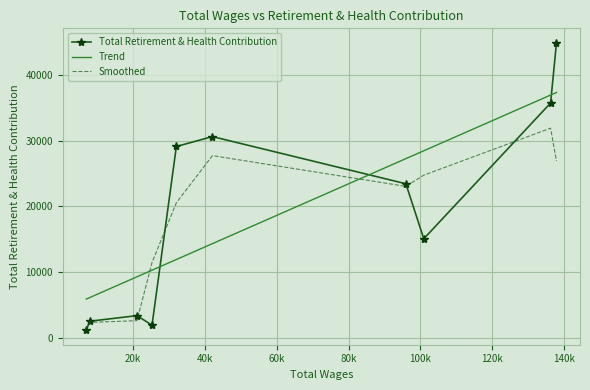

What is the change in value from 136275.0 to 21034.0?

-32455